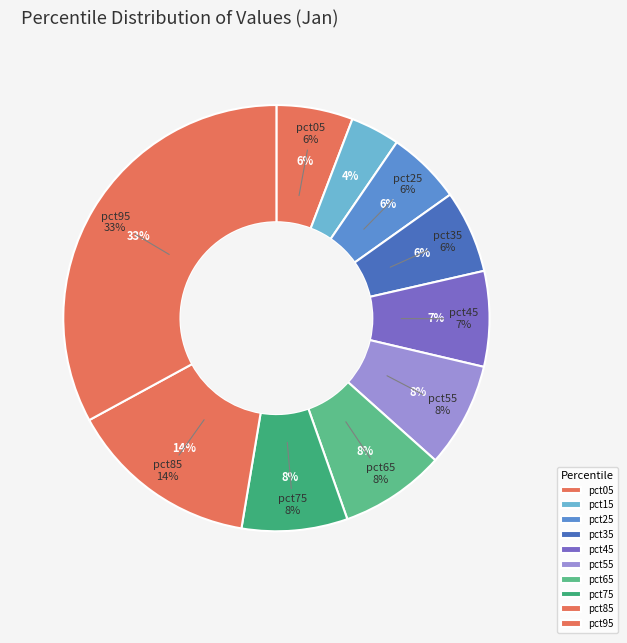

Rank the categories by value from highest to lowest.

pct95, pct85, pct75, pct65, pct55, pct45, pct35, pct05, pct25, pct15